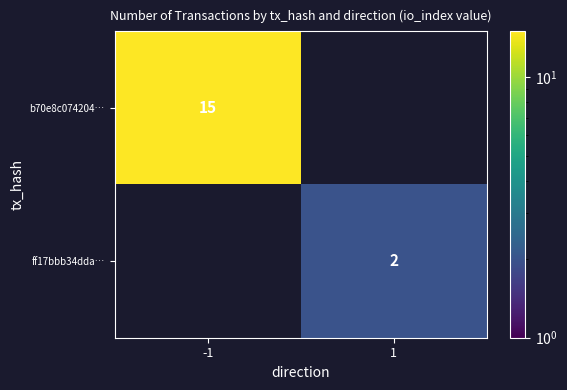

The b70e8c074204… series shows 23 at -1. True or false?

False